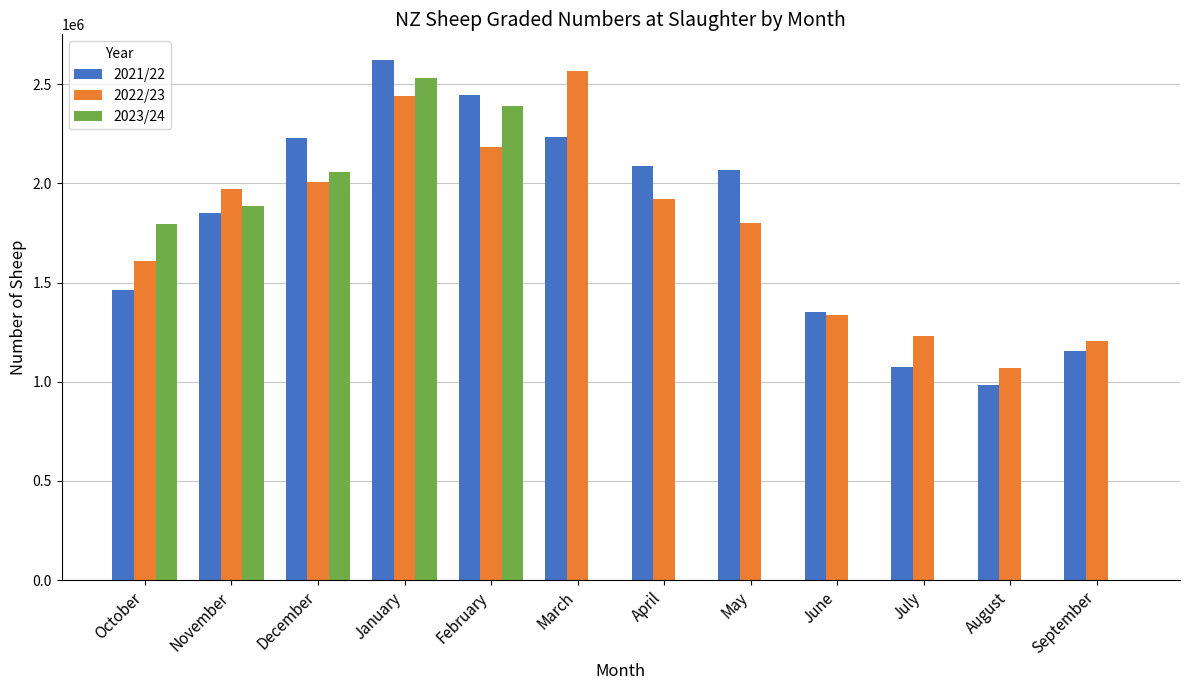

Which series has the widest spread of values?

2023/24